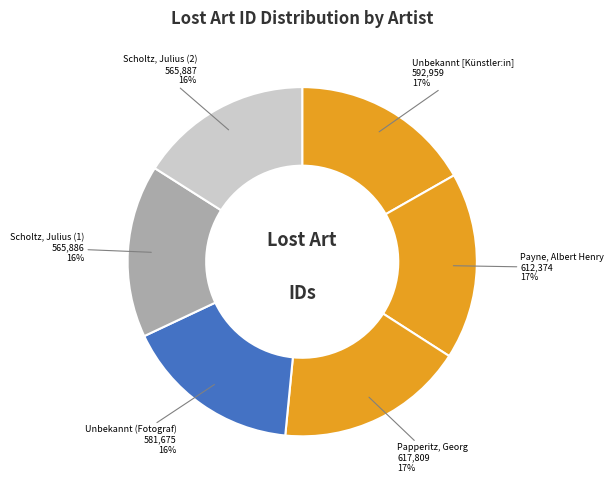

Is there a majority slice in this chart?

No